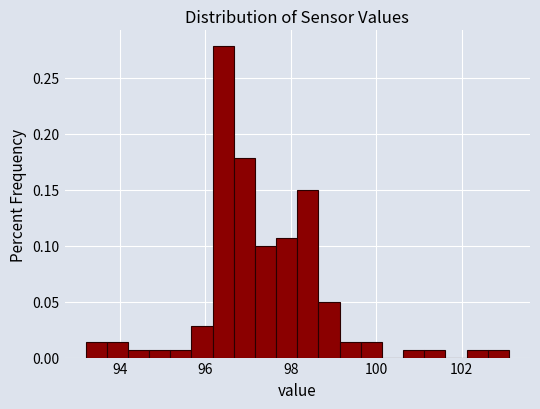

Around what value on the x-axis is the tallest bar? Give the approximate position of its centre, as read against the axis.

96.4